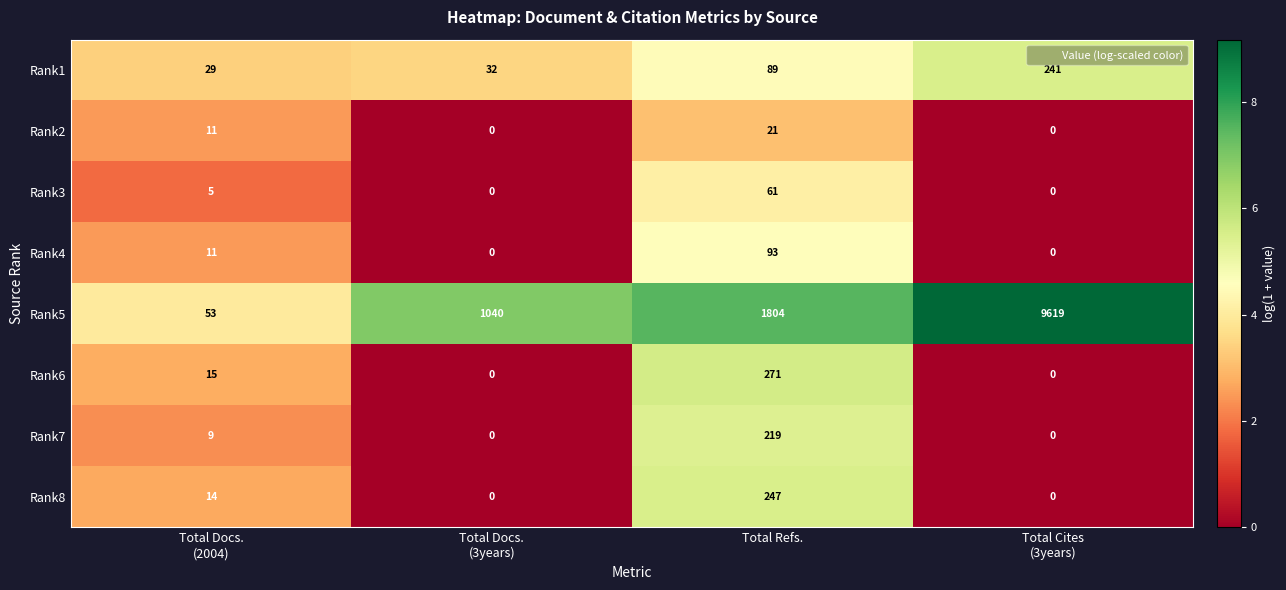

At which category is the sum across all series the highest?

Total Cites
(3years)